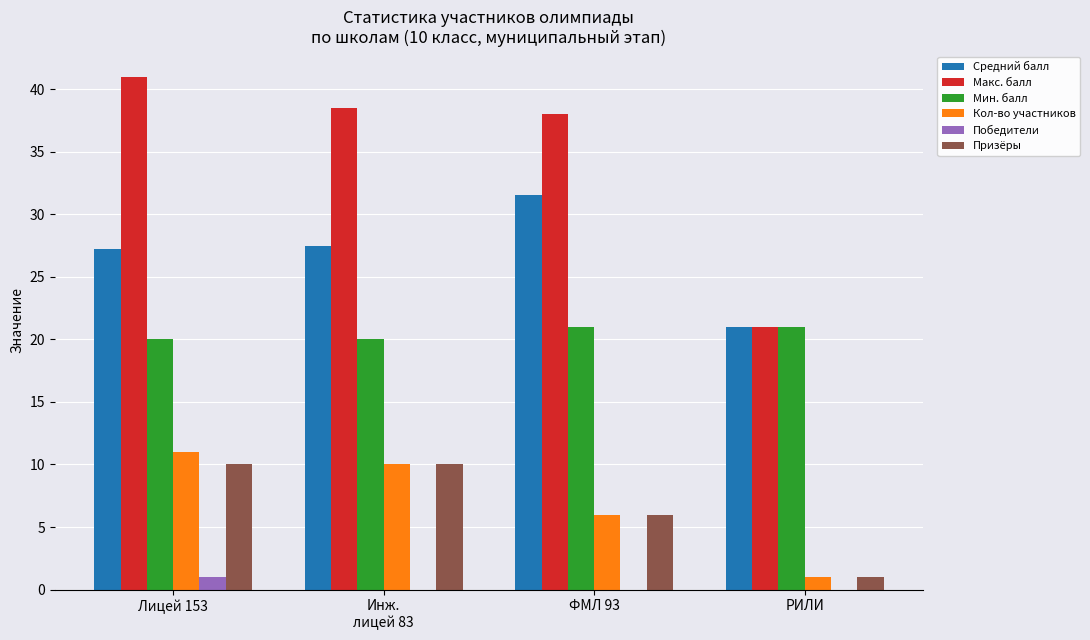

Which series changed the most between ФМЛ 93 and РИЛИ?

Макс. балл